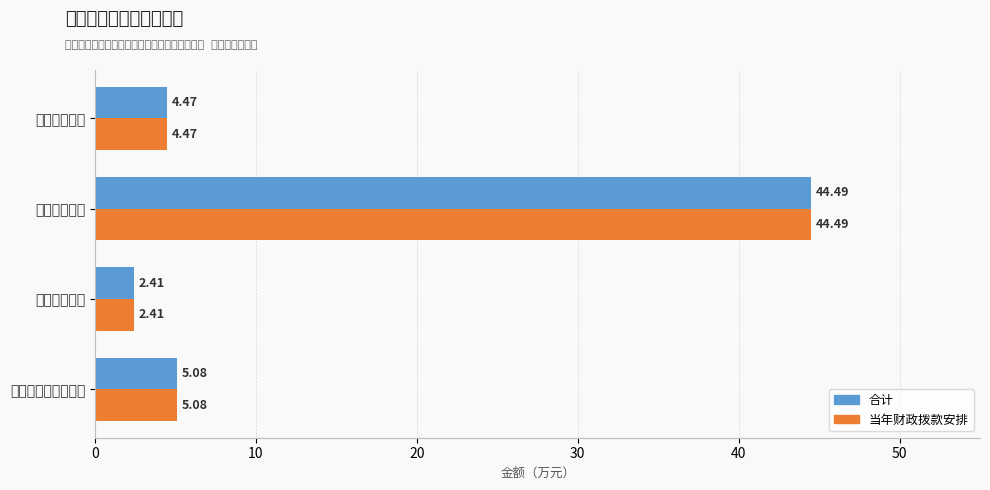

Reading left to right, transcribe all the data shown in this chart.

合计: 5.1	2.4	44.5	4.5
当年财政拨款安排: 5.1	2.4	44.5	4.5